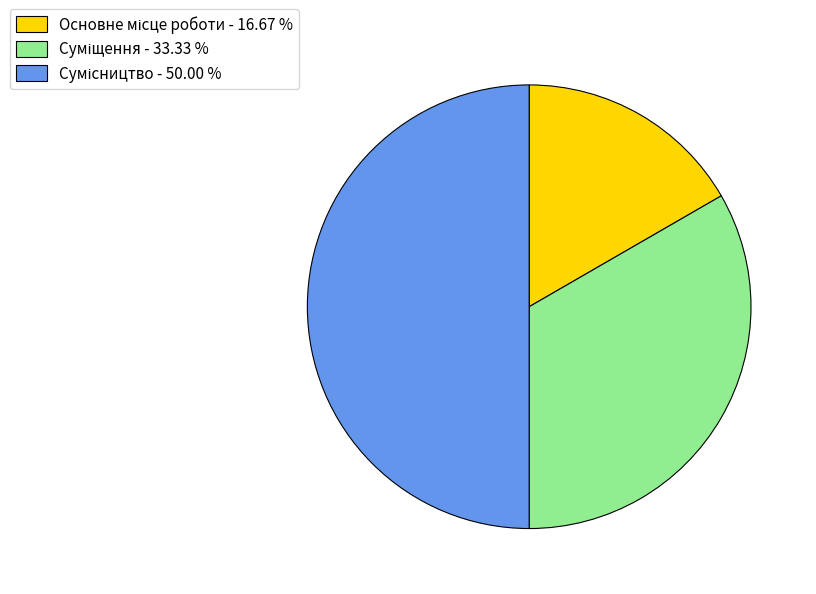

Rank the categories by value from highest to lowest.

Сумісництво, Суміщення, Основне місце роботи